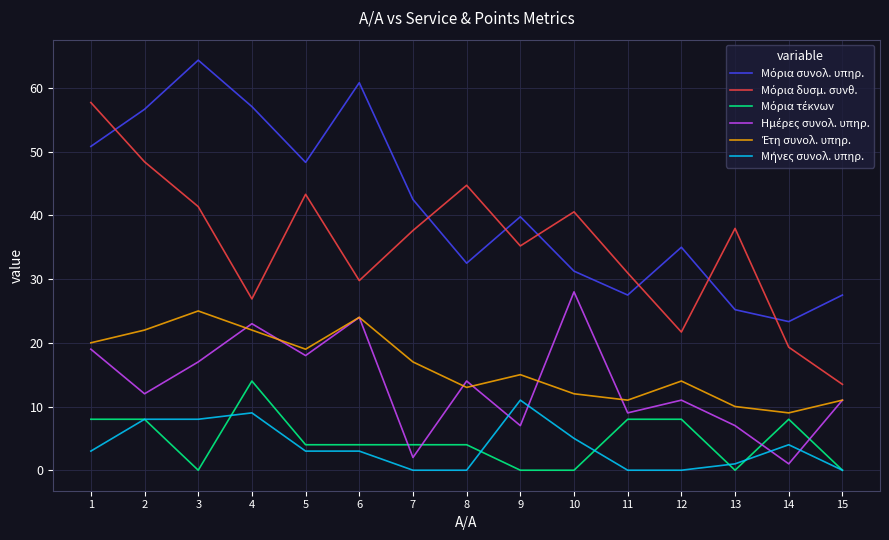

What is the total value across all series at 4?

152.0